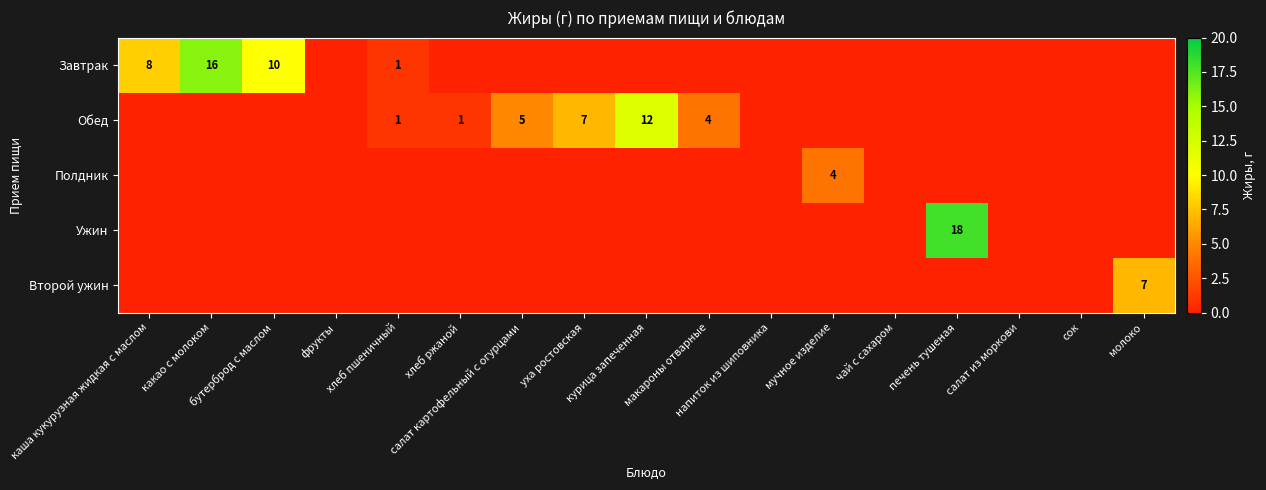

True or false: Завтрак has a value of 1 at хлеб пшеничный.

True